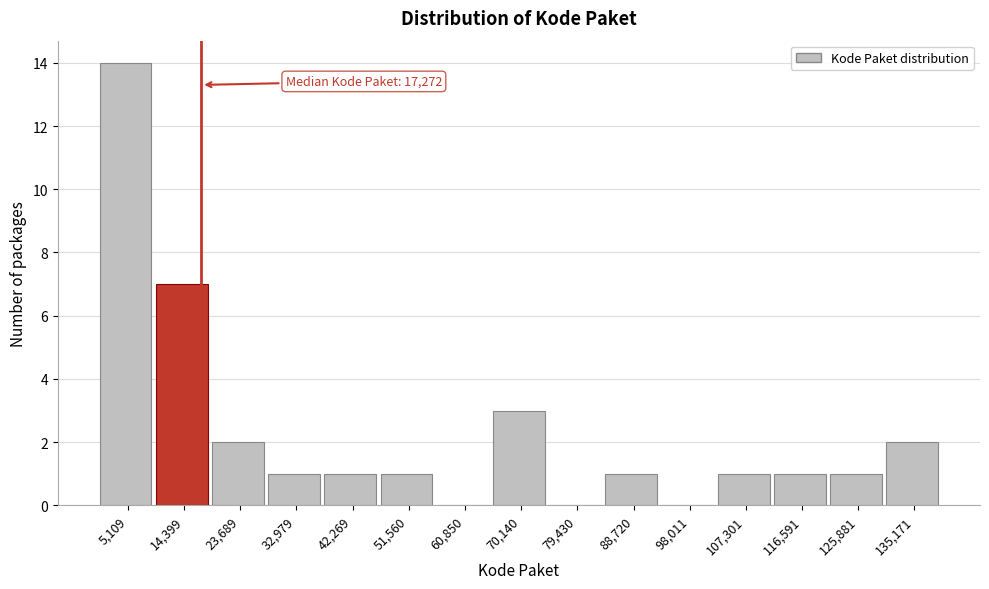

Over which range of the x-axis is the bar tallest?

0 to 10000